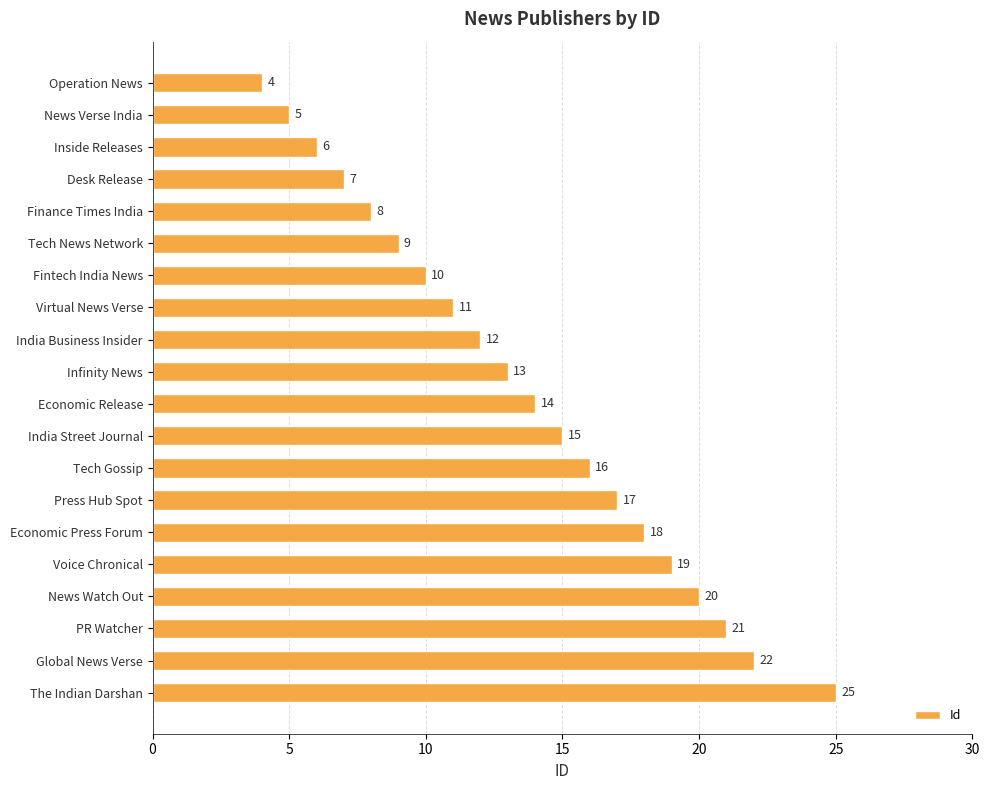

What is the sum of all values?

272